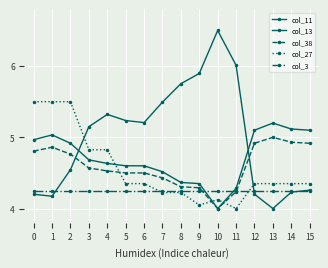

What is the average value of the col_27 series?

4.6